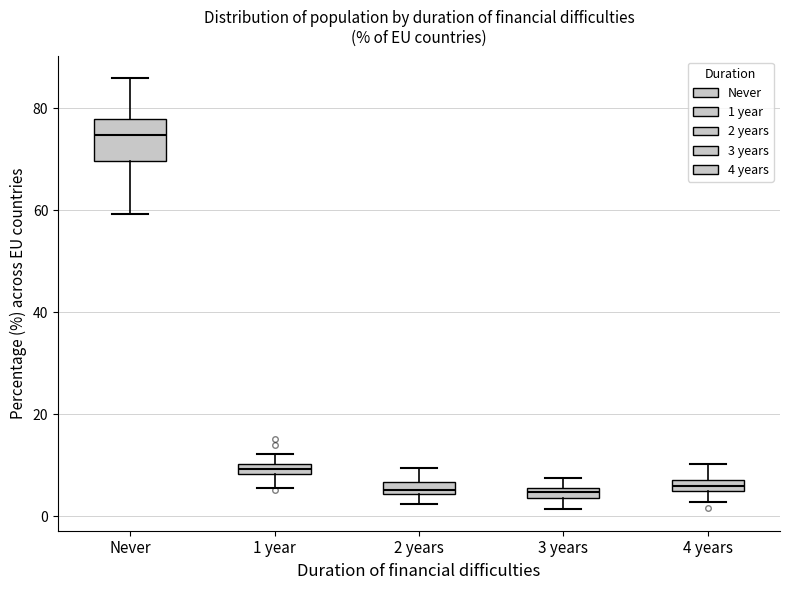

Where does the lower whisker of the box for 4 years end on the y-axis? The values are not printed on the chart, so give them approximately, as read against the axis.

2